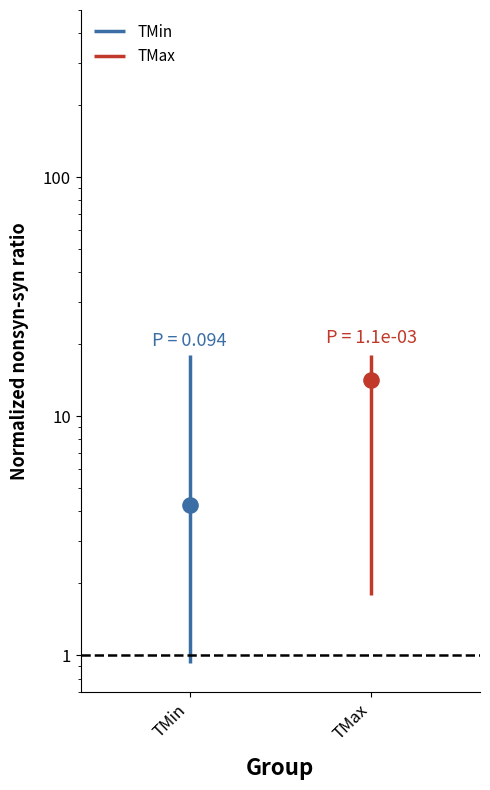

Which series has the largest Y range (max minus min)?

TMin